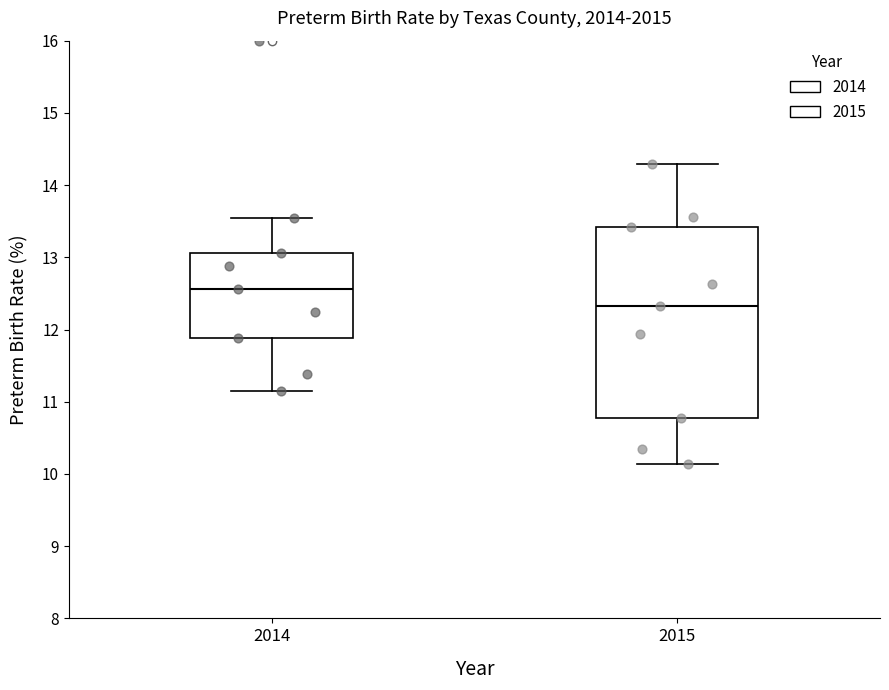

Which box is the tallest, from its lower edge to its upper edge?

2015